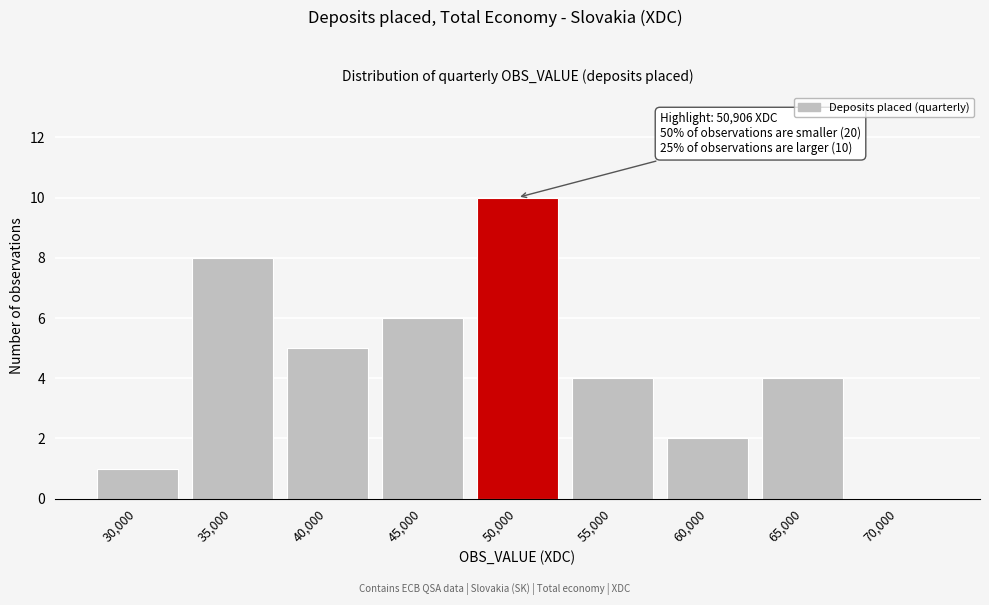

Reading left to right, what are all the values shown in this chart?

30,000=1	35,000=8	40,000=5	45,000=6	50,000=10	55,000=4	60,000=2	65,000=4	70,000=0